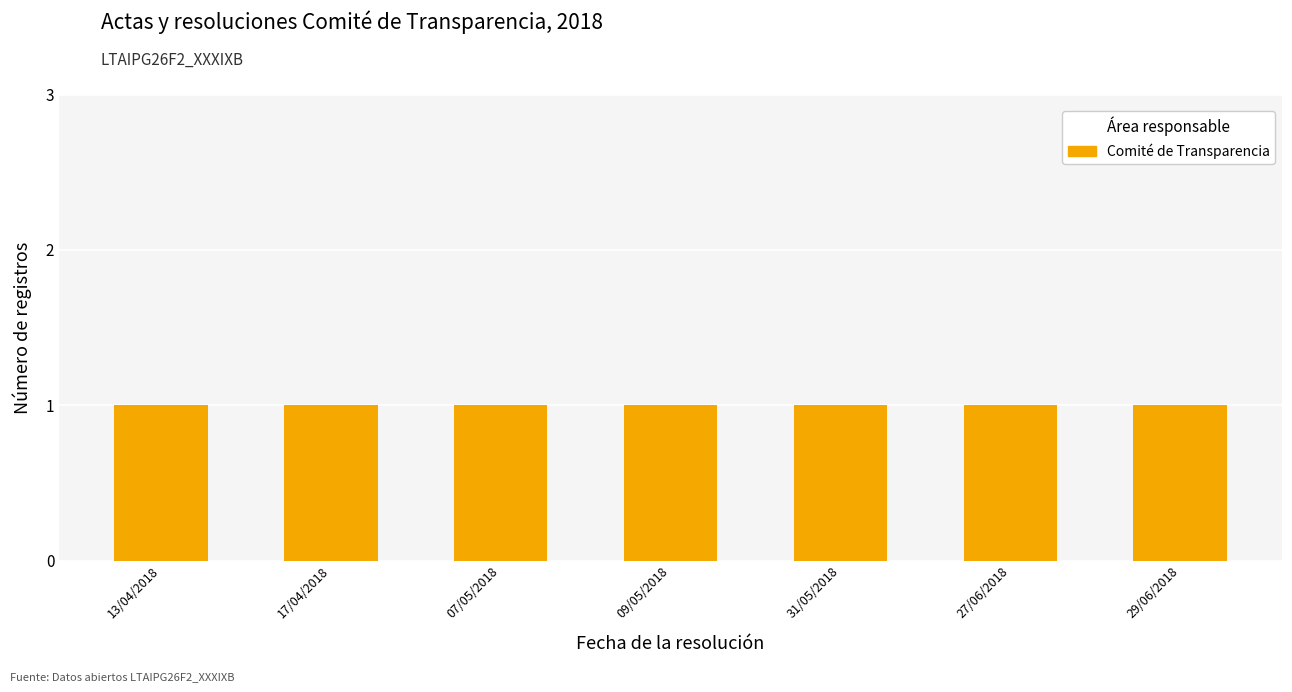

What is the label of the 3rd bar from the left?

07/05/2018